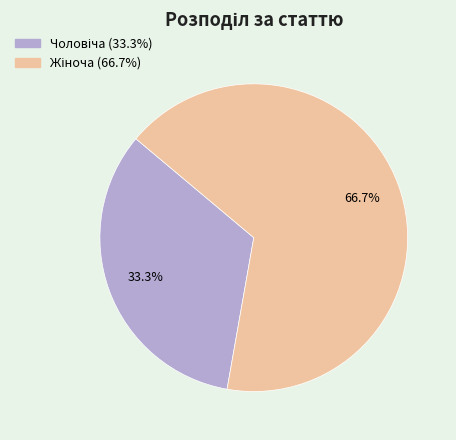

Count the number of slices in the pie.

2